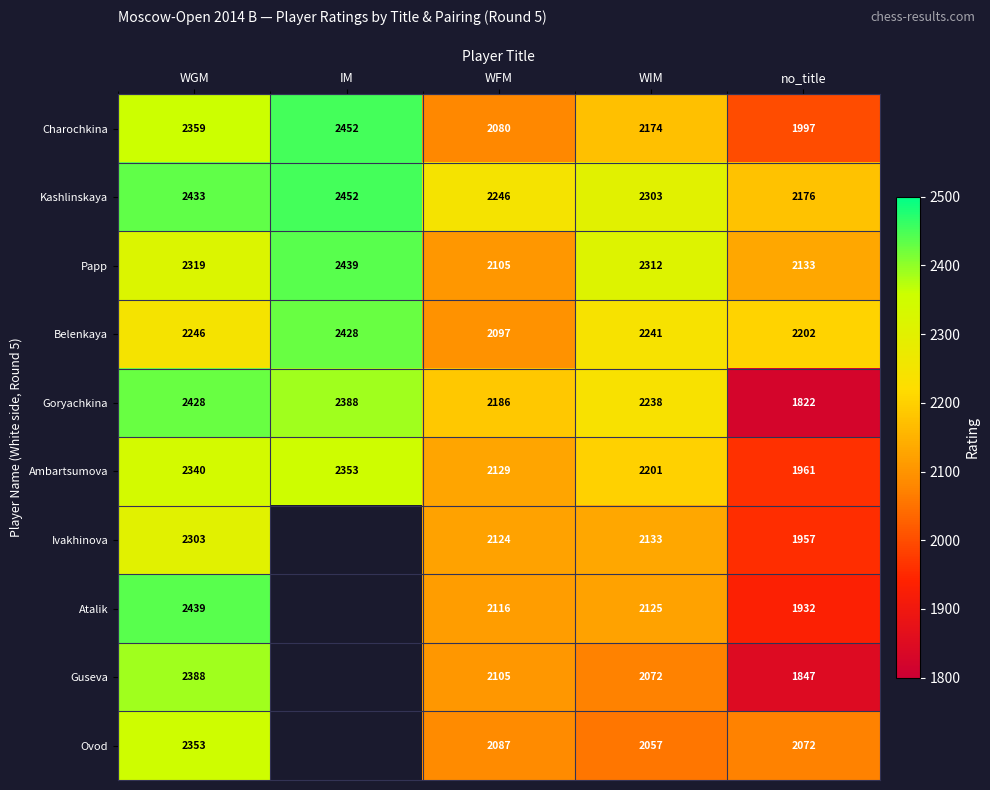

At which category is the sum across all series the highest?

WGM